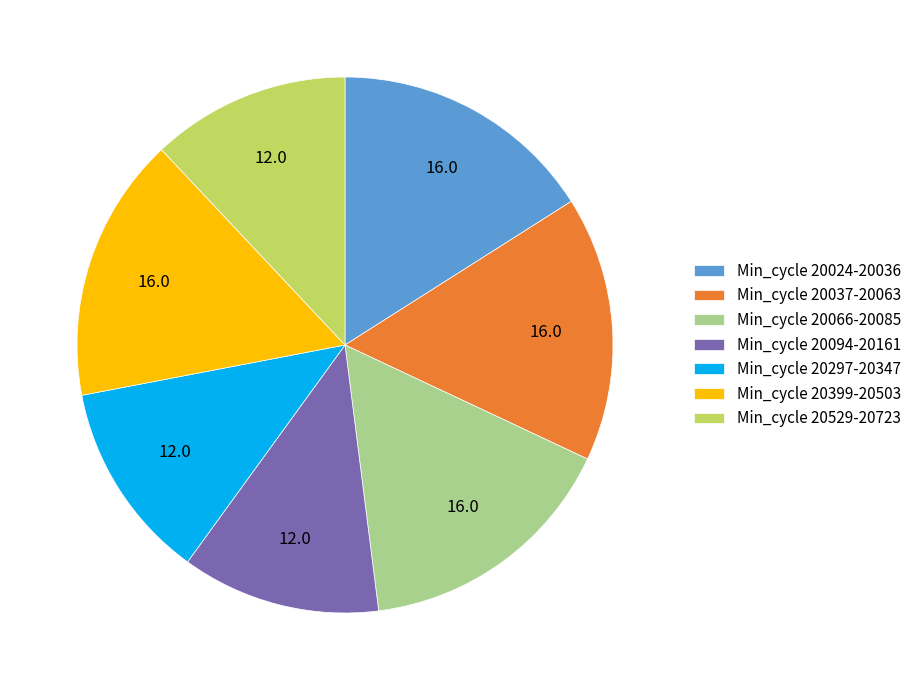

Count the number of slices in the pie.

7